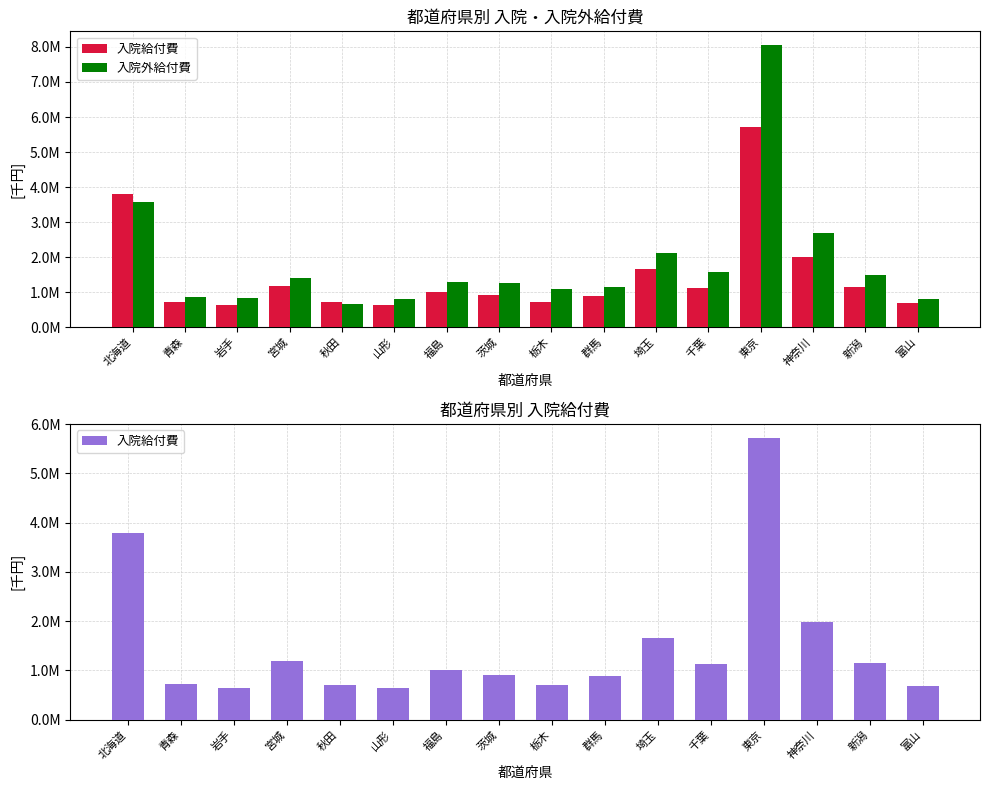

What is the total value across all series at 青森?

1565537.0